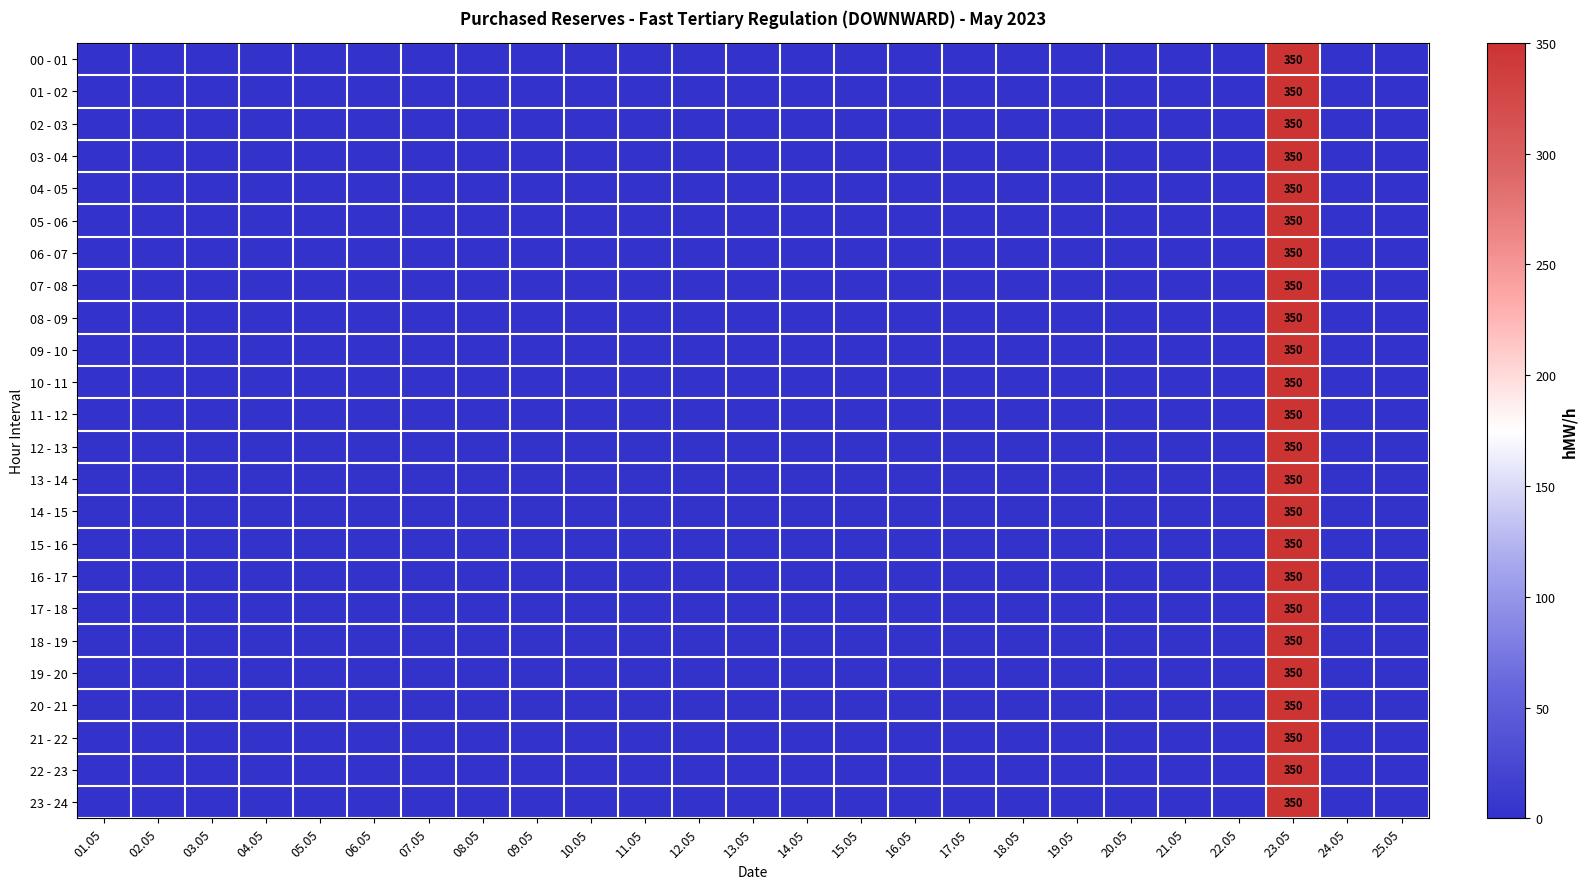

At how many categories does at least one series exceed 68?

1